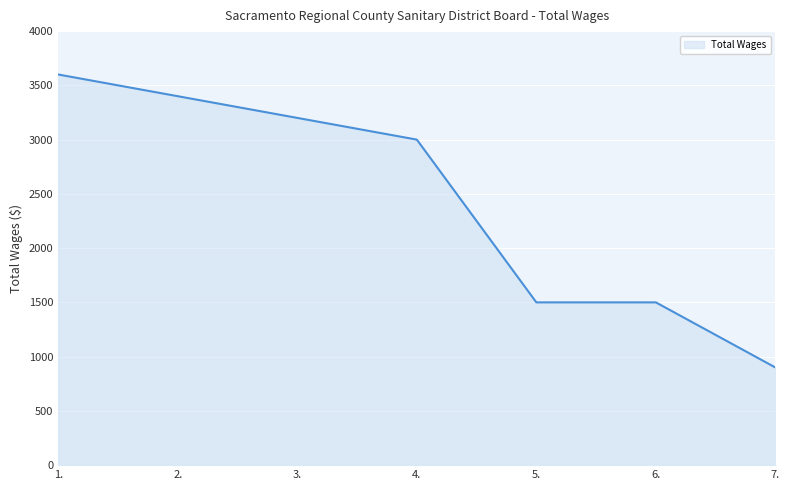

What position from the left is 5.?

5